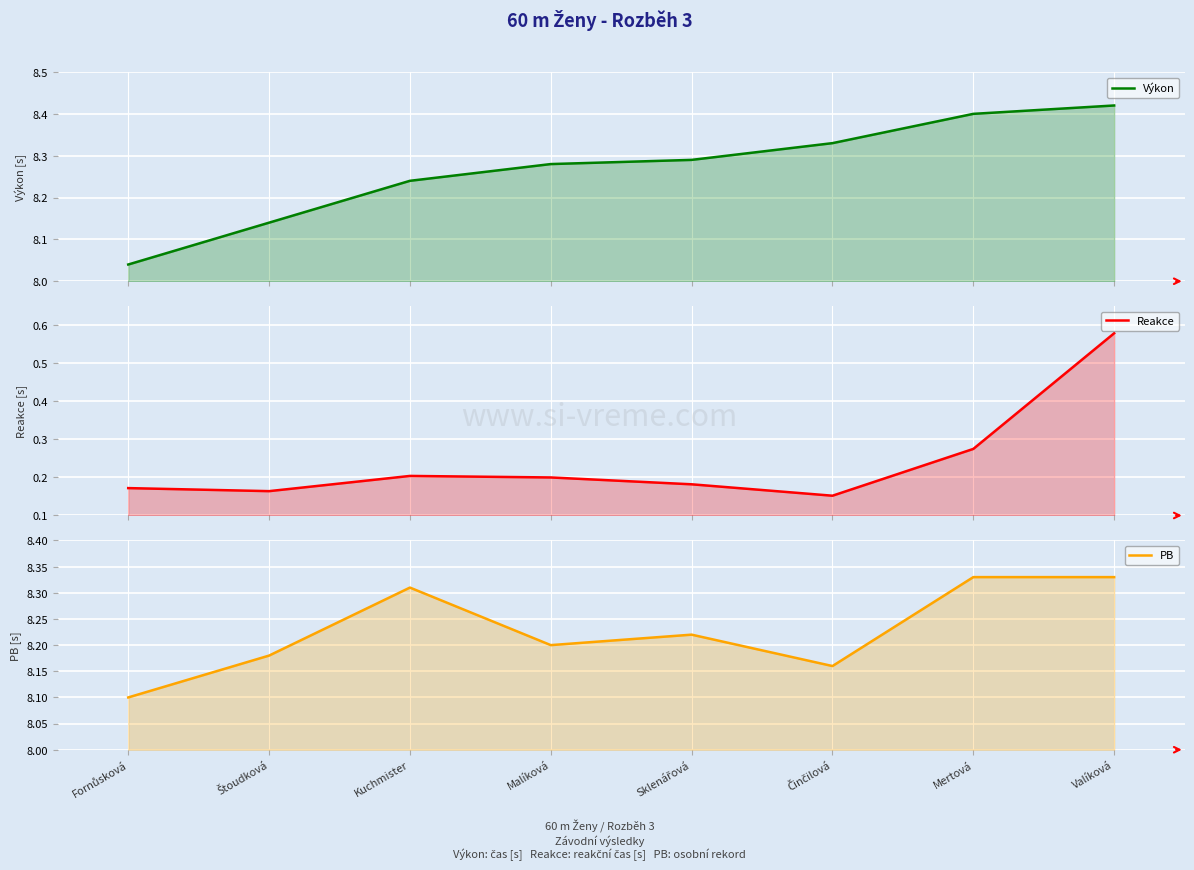

What is the greatest value displayed?

8.4